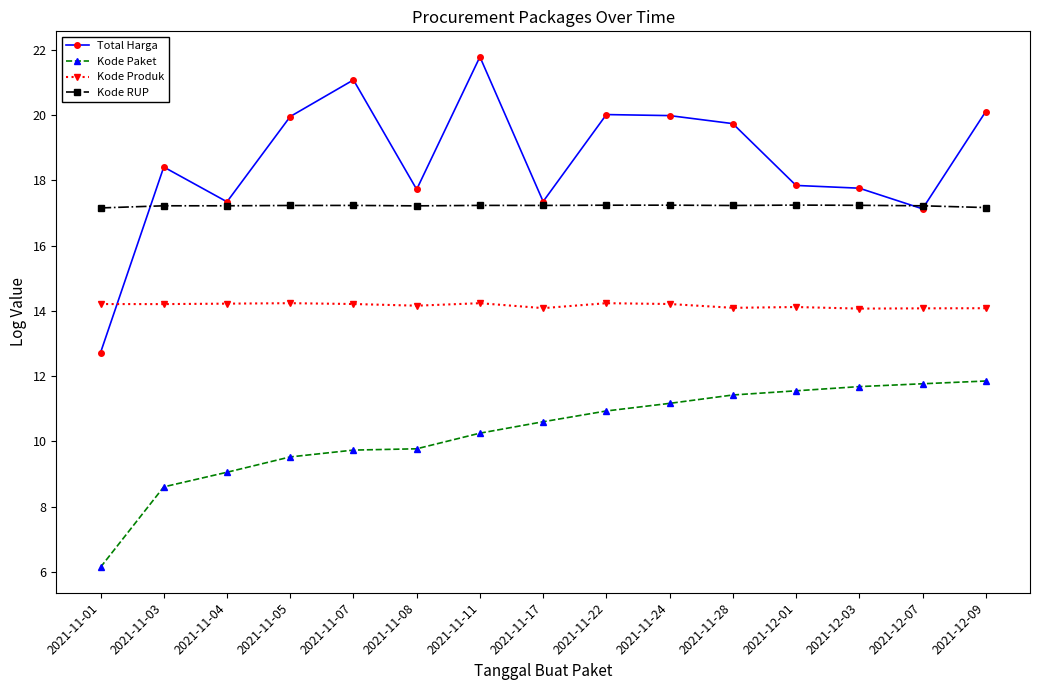

What are all the series names shown in the legend?

Total Harga, Kode Paket, Kode Produk, Kode RUP